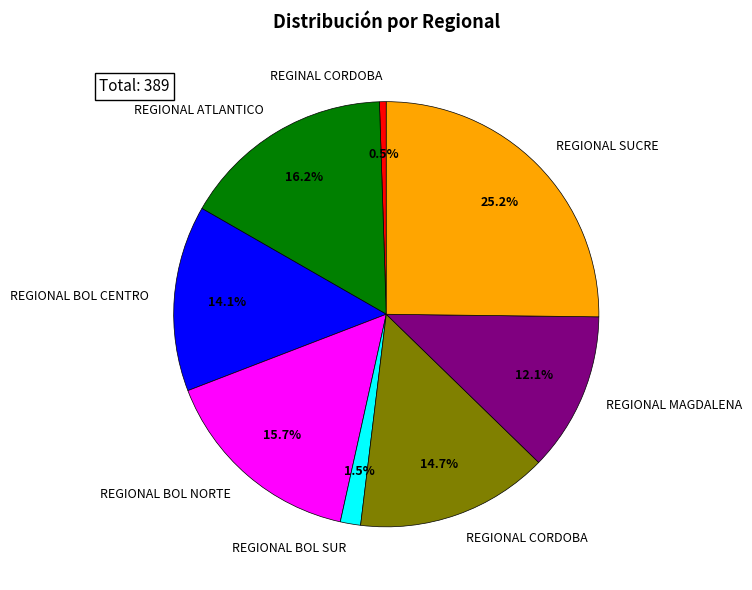

Is REGIONAL MAGDALENA the majority of the pie?

No